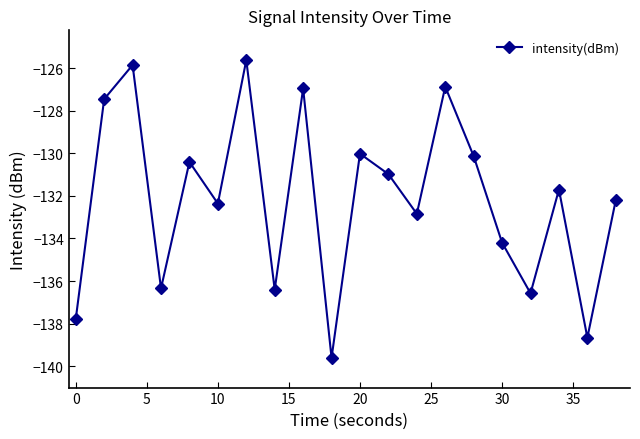

How many points are higher than both their immediate neighbors (excluding endpoints)?

7